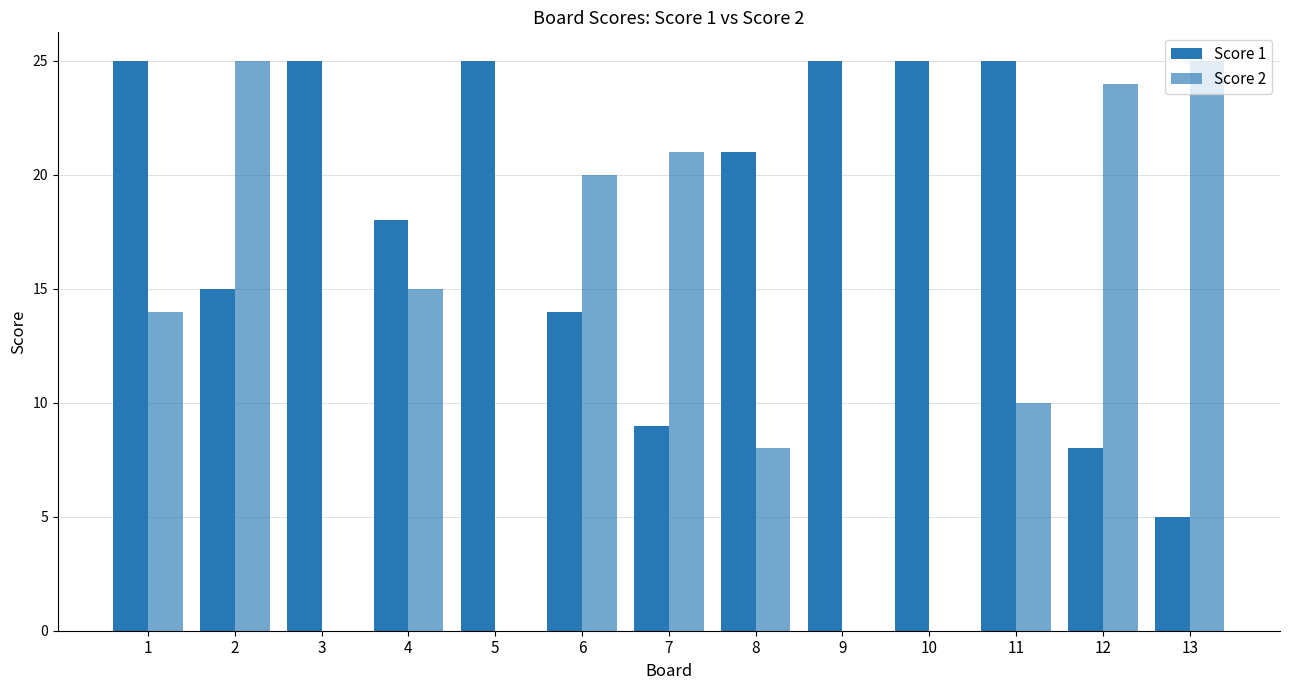

The value of Score 1 at 12 is 13. True or false?

False